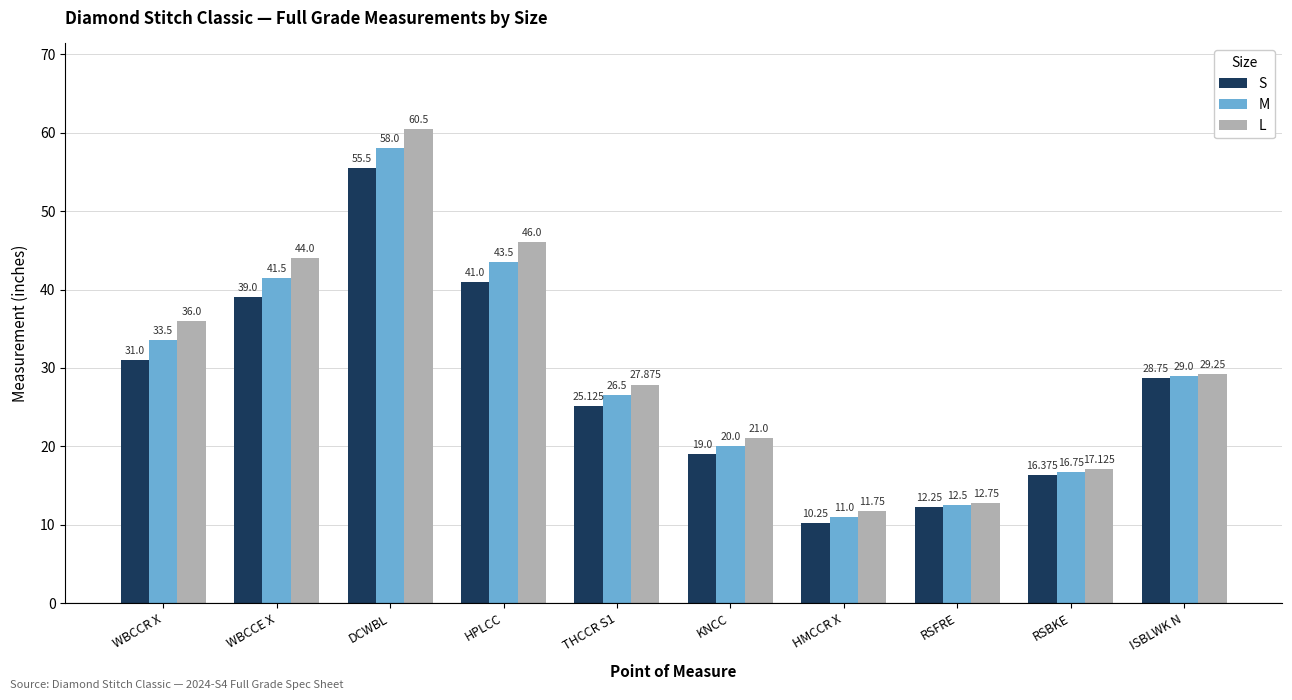

Rank the series by their average value, from highest to lowest.

L, M, S